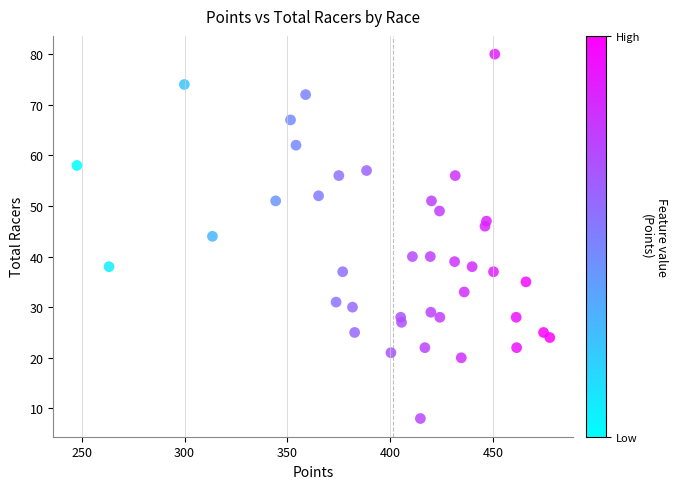

What is the range of Y values (max minus min)?

72